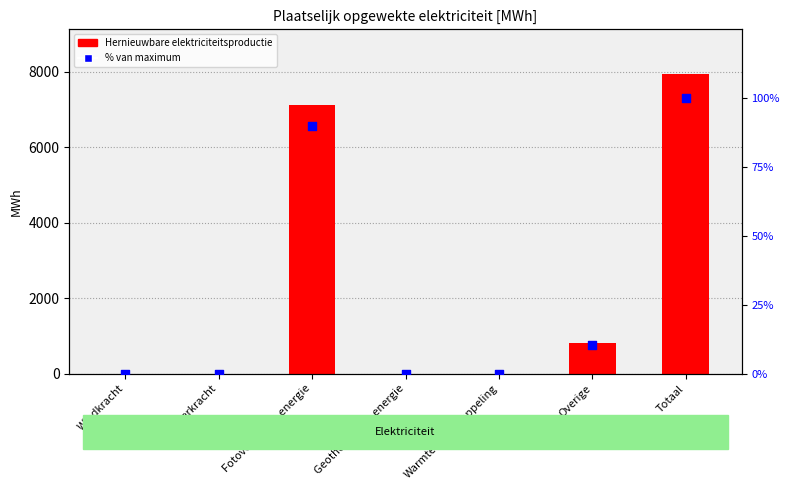

What is the total value across all series at Totaal?

8029.6